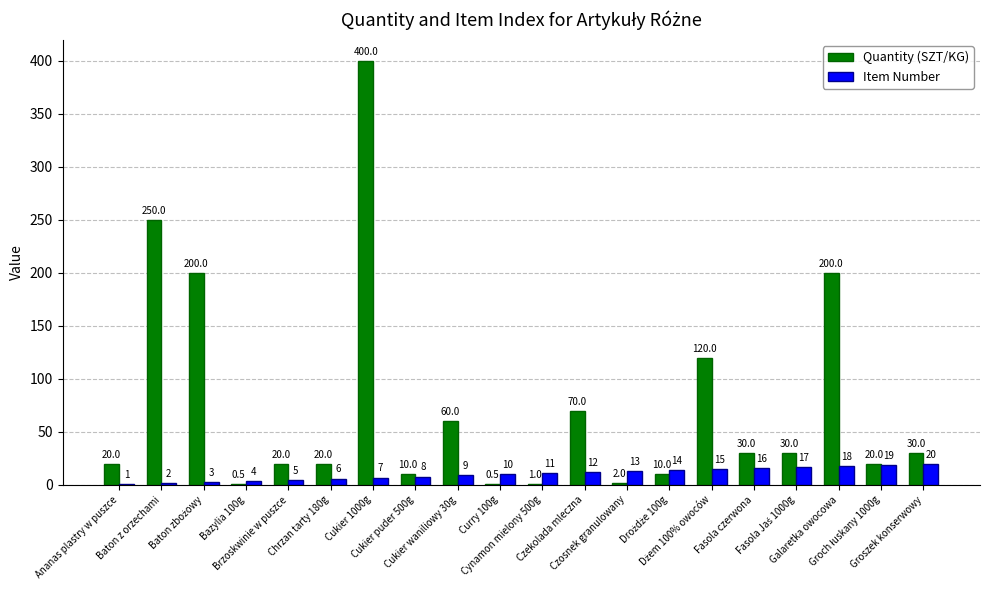

What is the sum of all Item Number values?

210.0